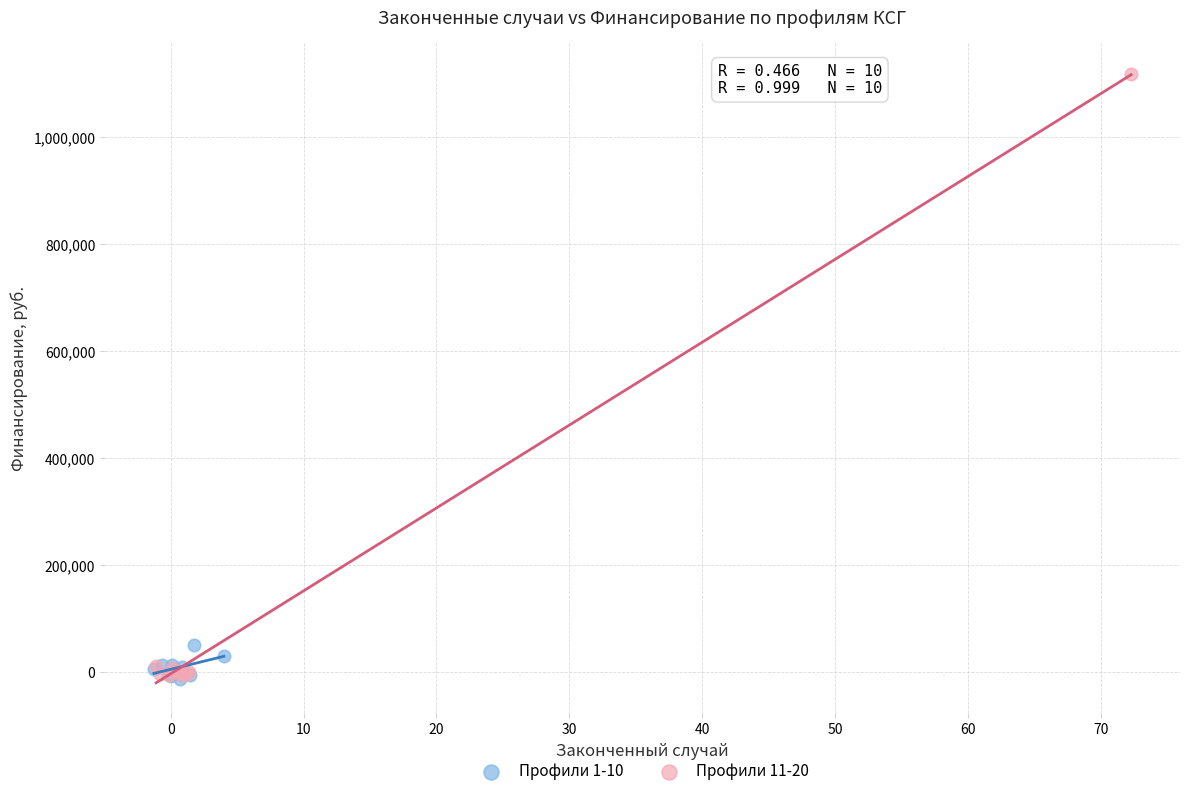

What are all the series names shown in the legend?

Профили 1-10, Профили 11-20